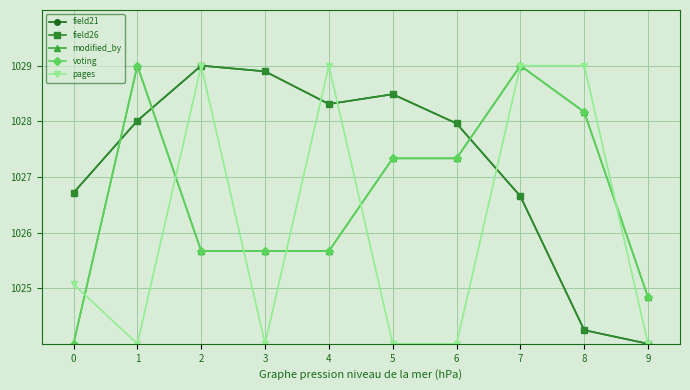

How many lines are shown in the chart?

5